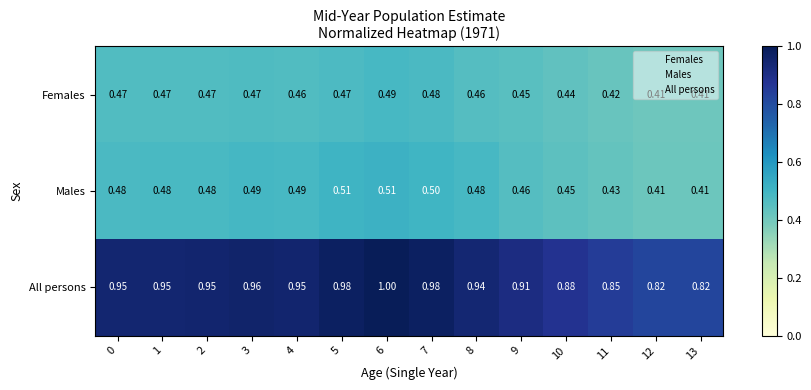

Which series has the largest range (max minus min)?

All persons